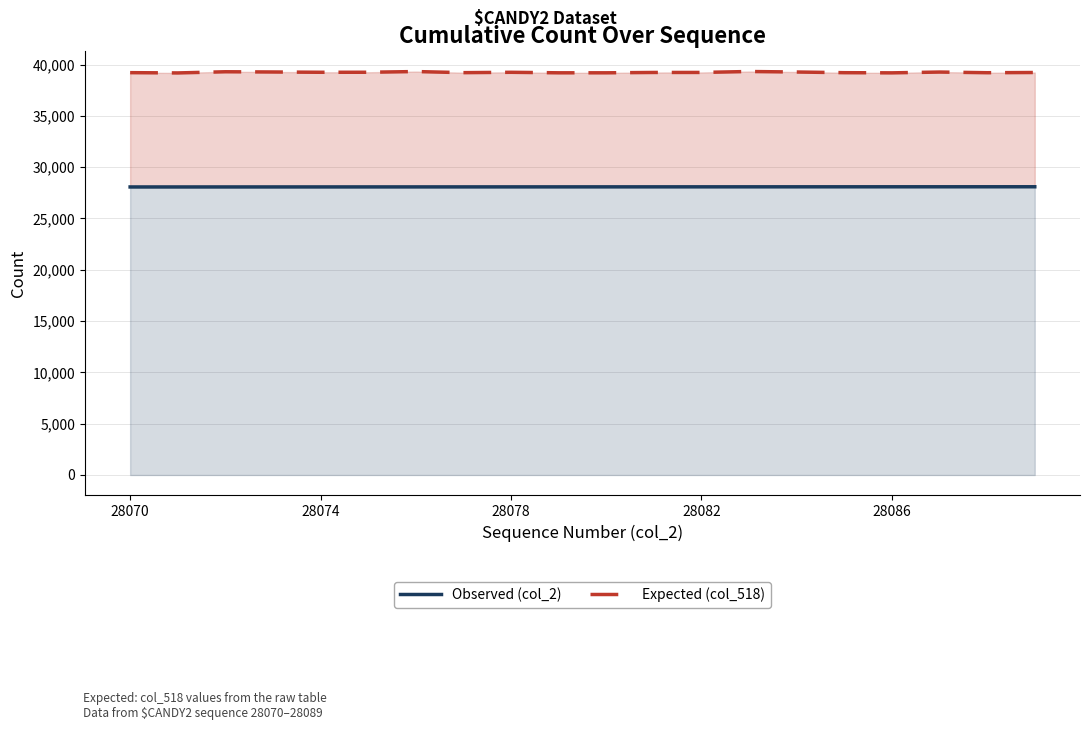

At how many categories does at least one series exceed 34463?

20